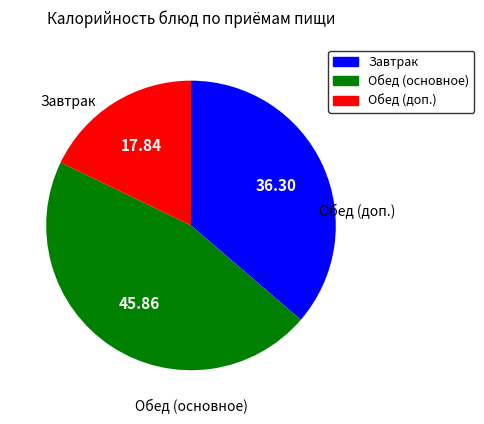

Is there any slice that represents more than half of the pie?

No